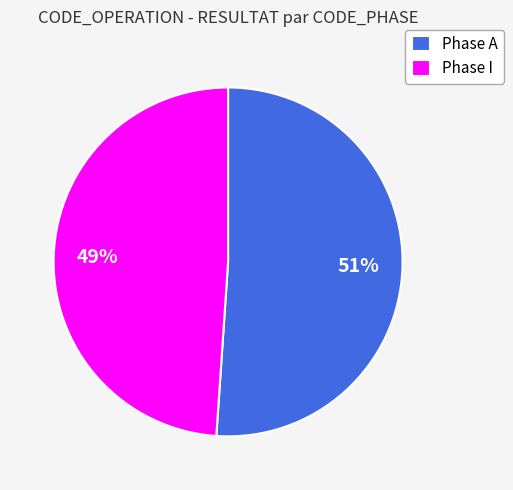

Which has a higher value, Phase I or Phase A?

Phase A